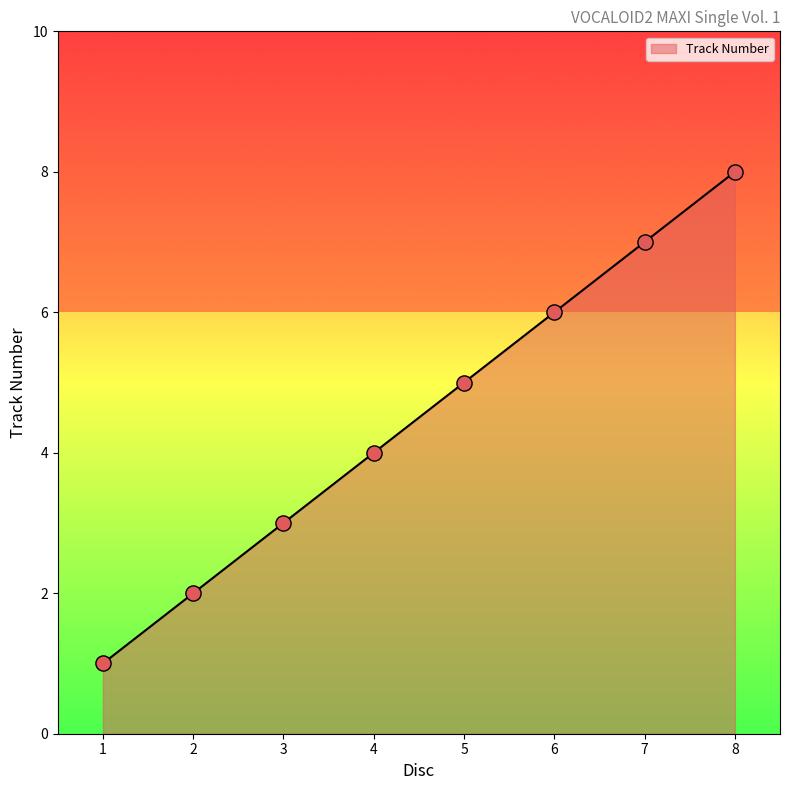

Between 4 and 3, which is larger?

4